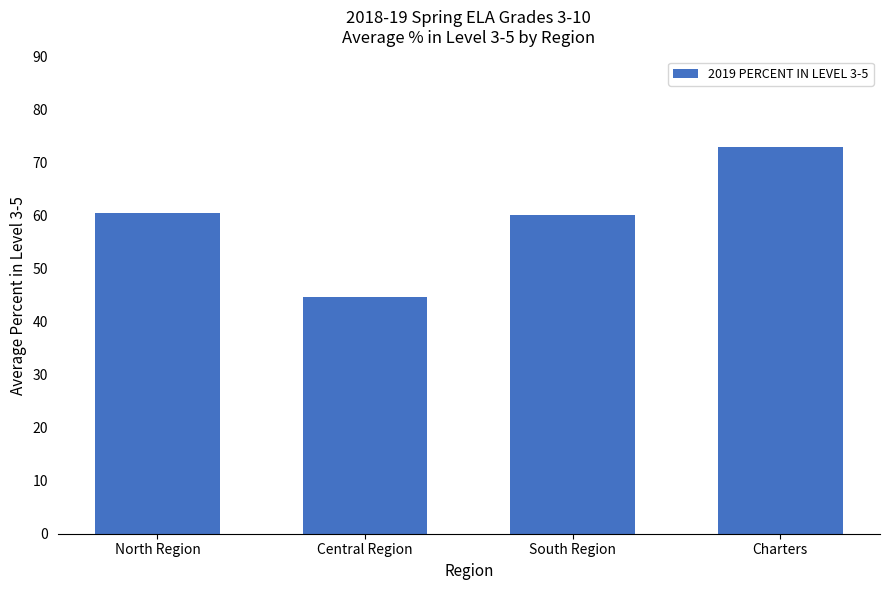

What is the label of the 1st bar from the left?

North Region